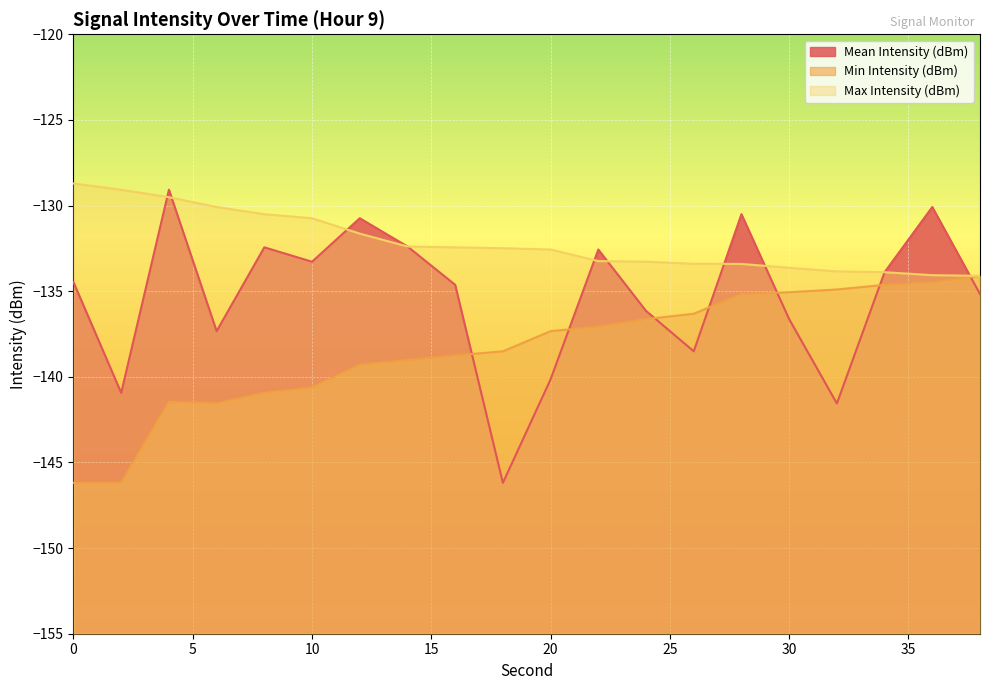

What is the value of the Mean Intensity (dBm) point at the 15th from the left?

-130.5